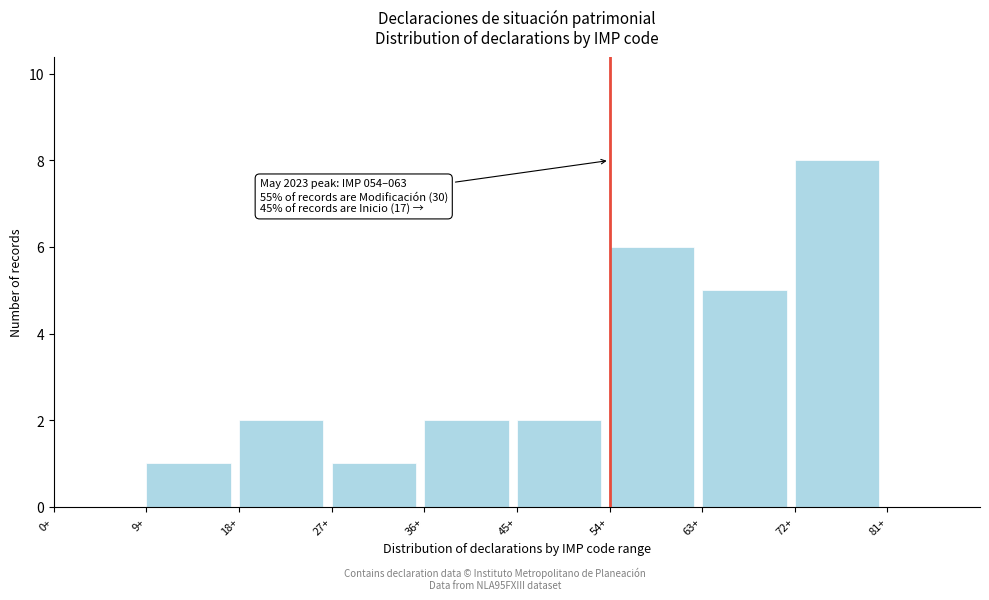

Over which range of the x-axis is the bar tallest?

72 to 81